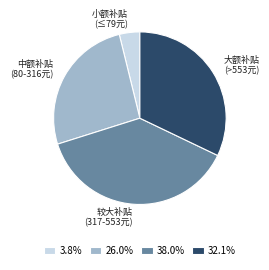

Count the number of slices in the pie.

4